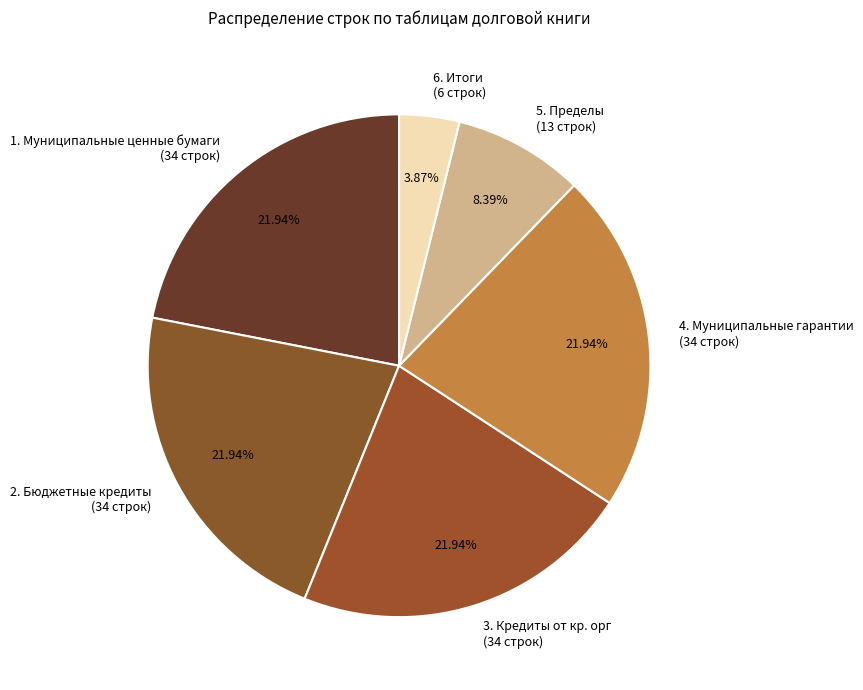

Between 5. Пределы (13 строк) and 1. Муниципальные ценные бумаги (34 строк), which is larger?

1. Муниципальные ценные бумаги (34 строк)